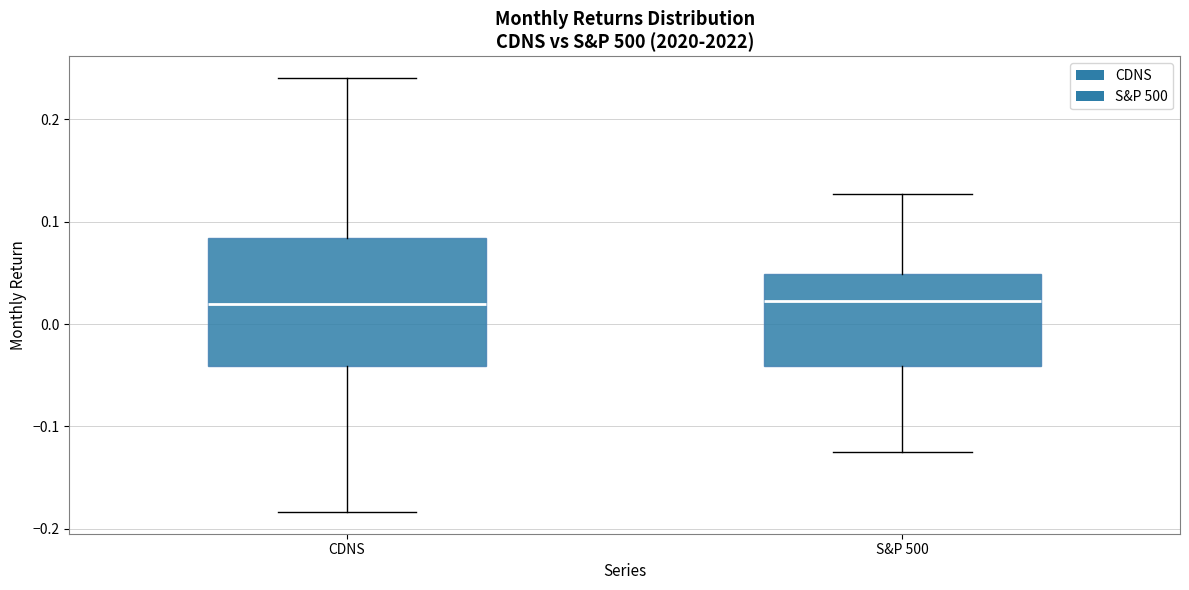

Which box is the tallest, from its lower edge to its upper edge?

CDNS